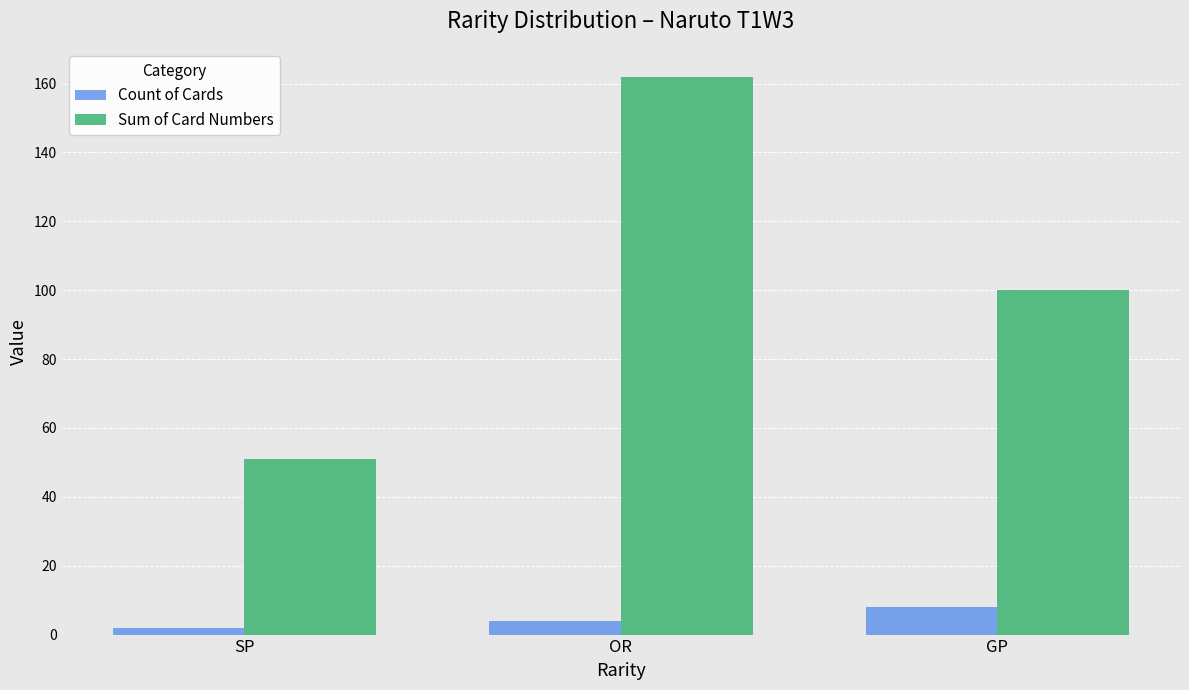

Where is Sum of Card Numbers nearest to the value 106?

GP